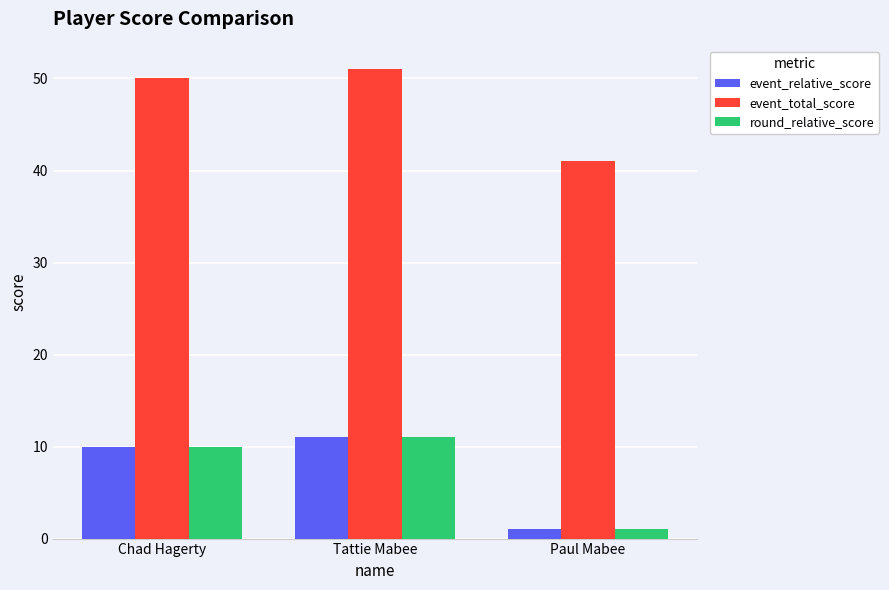

The event_total_score series shows 10 at Paul Mabee. True or false?

False